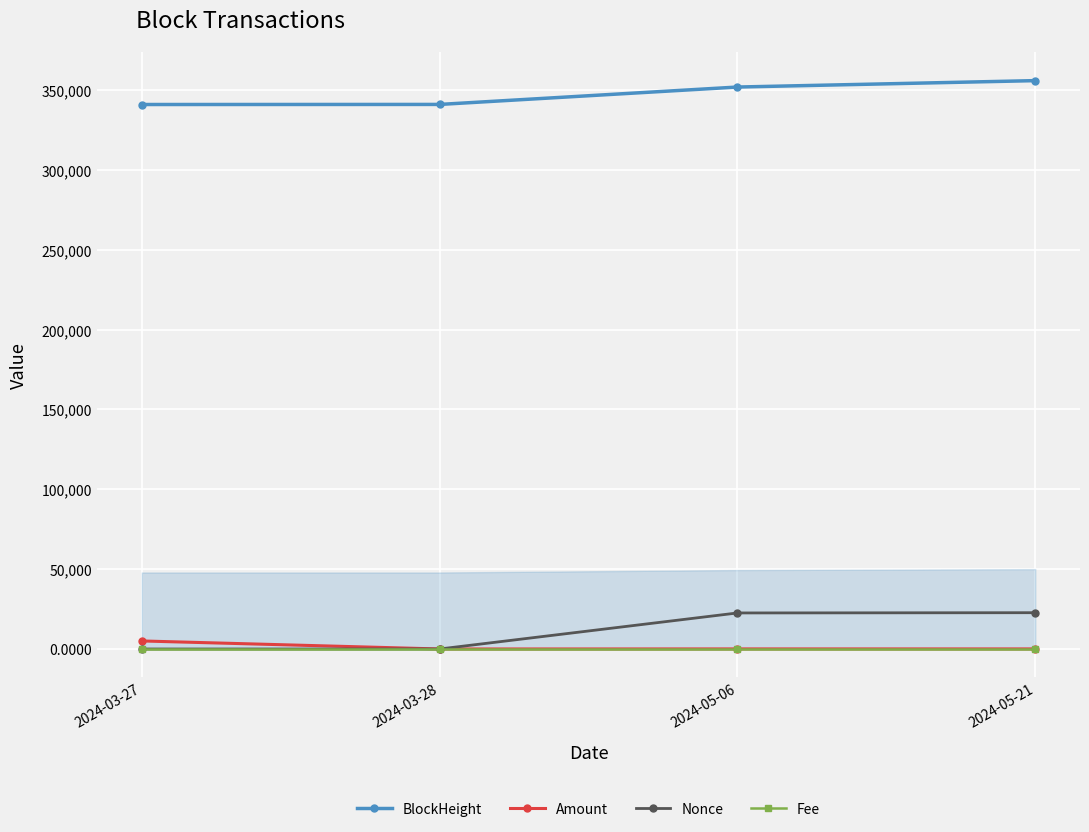

True or false: Fee and BlockHeight cross at least once.

False